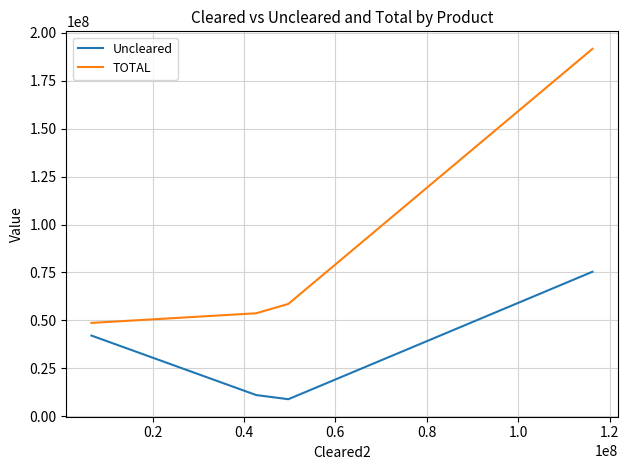

Which series has the largest total across all categories?

TOTAL